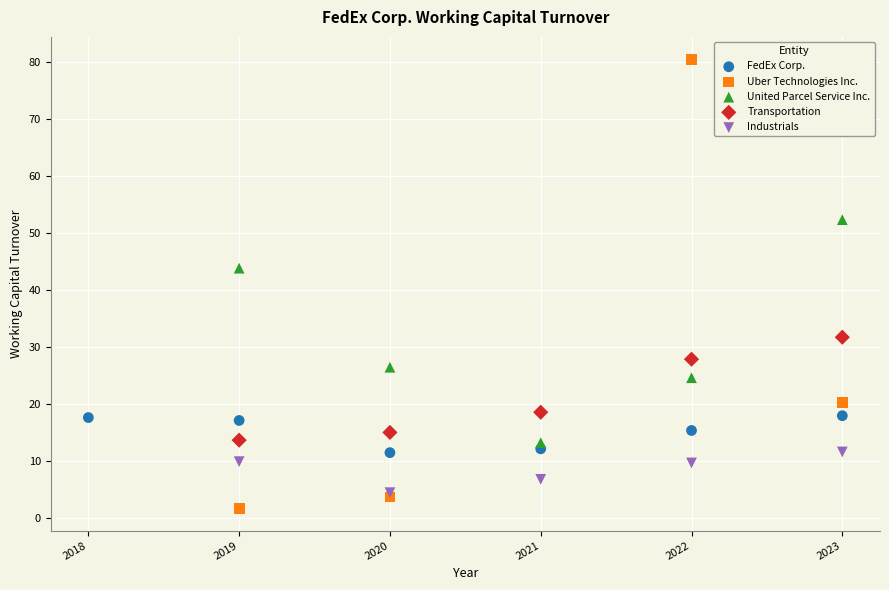

Which series has the largest Y range (max minus min)?

Uber Technologies Inc.